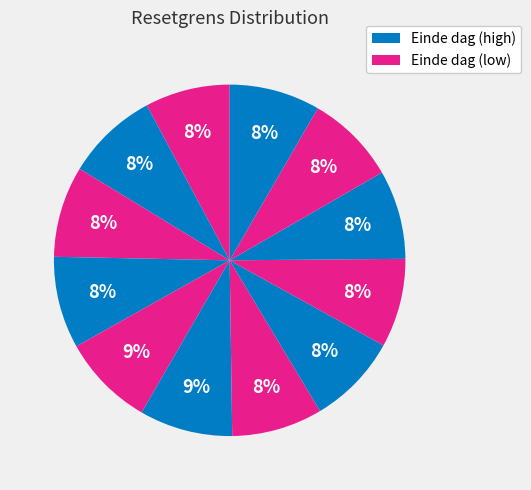

Is there a majority slice in this chart?

No